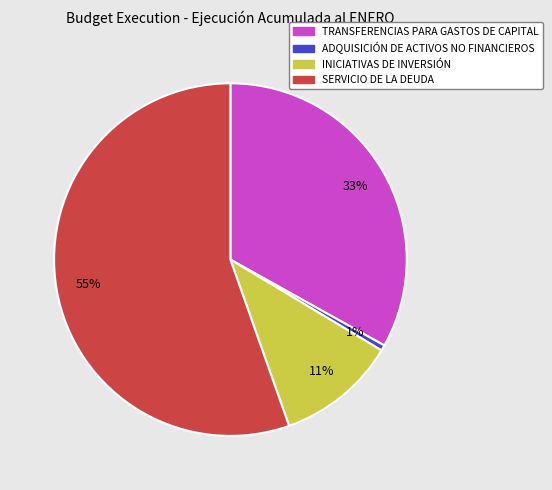

Does ADQUISICIÓN DE ACTIVOS NO FINANCIEROS represent more than half of the total?

No